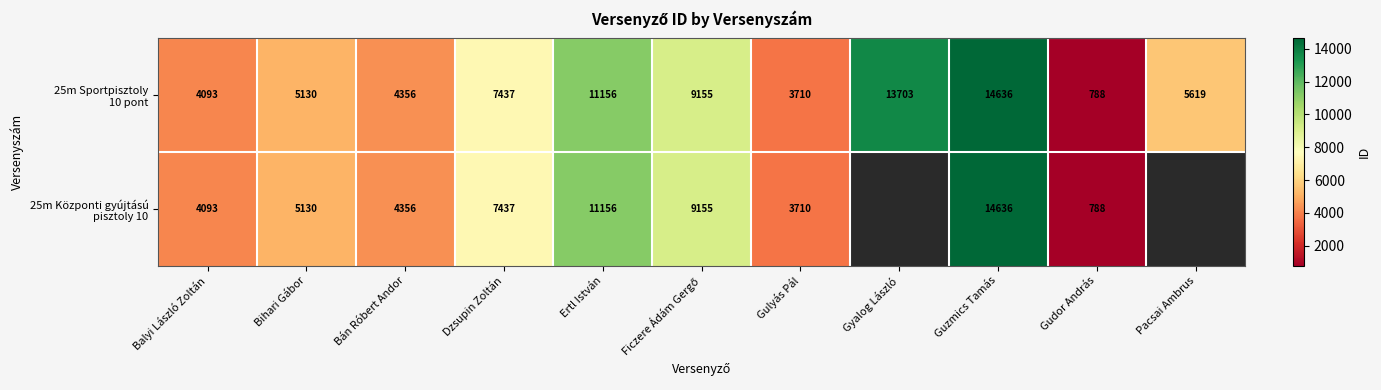

What is the total value across all series at Balyi László Zoltán?

8186